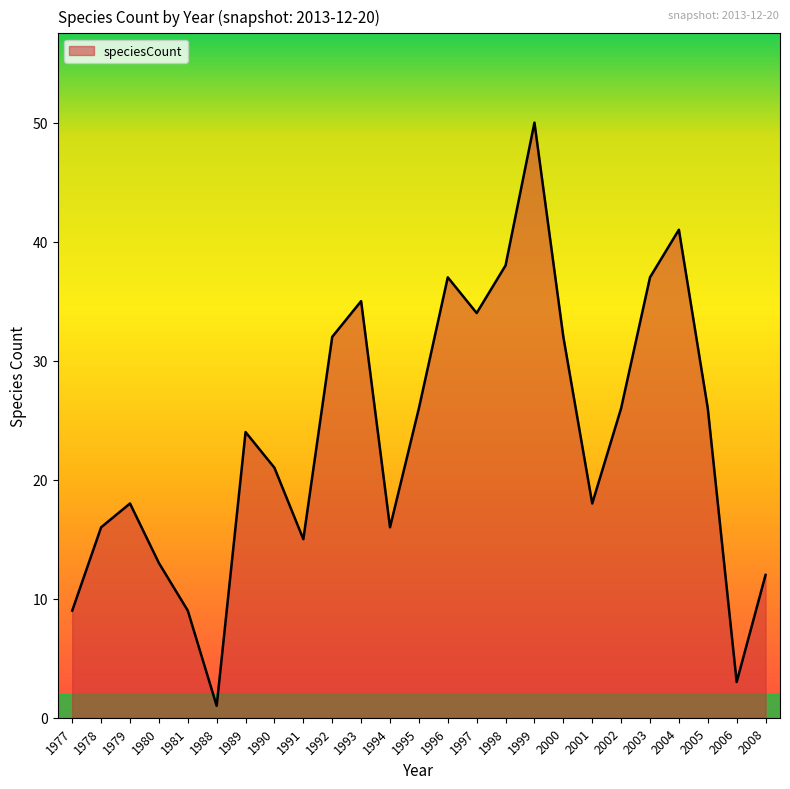

What is the difference between the values at 2008 and 1993?

23